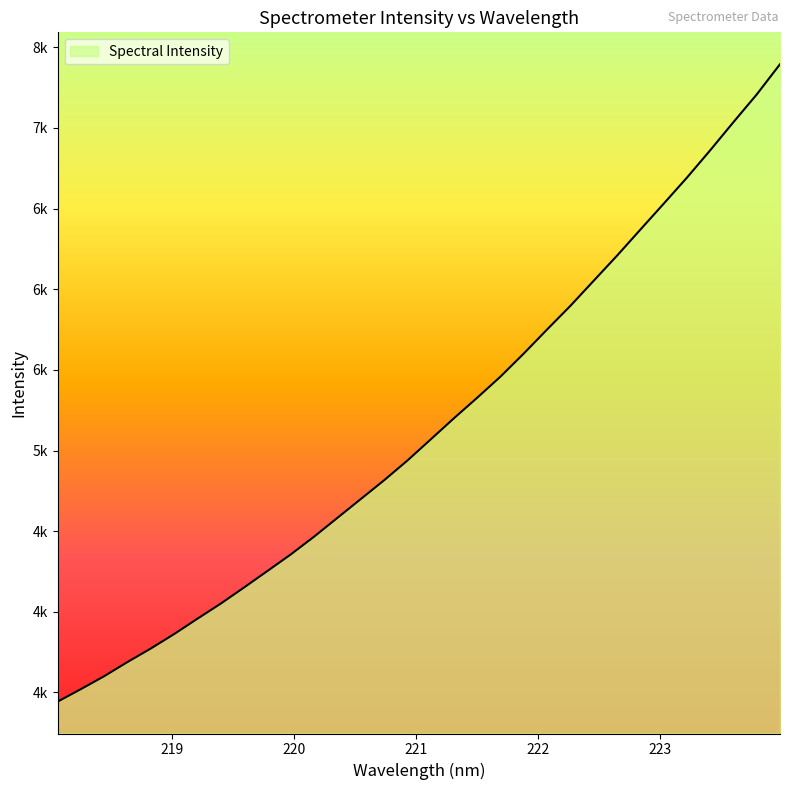

Does the chart have visible grid lines?

No